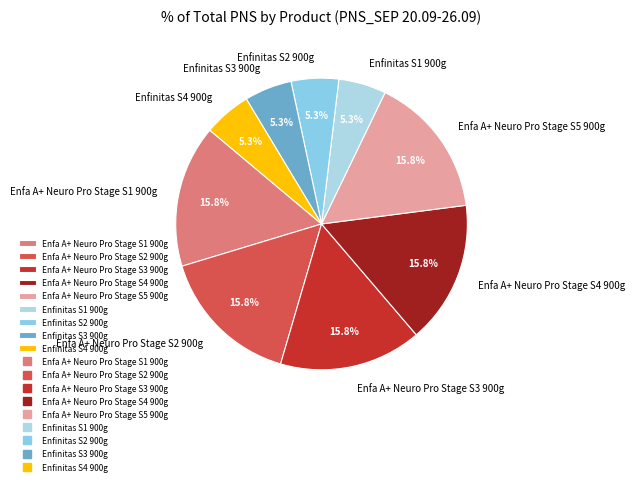

Does Enfa A+ Neuro Pro Stage S1 900g account for over 50% of the chart?

No